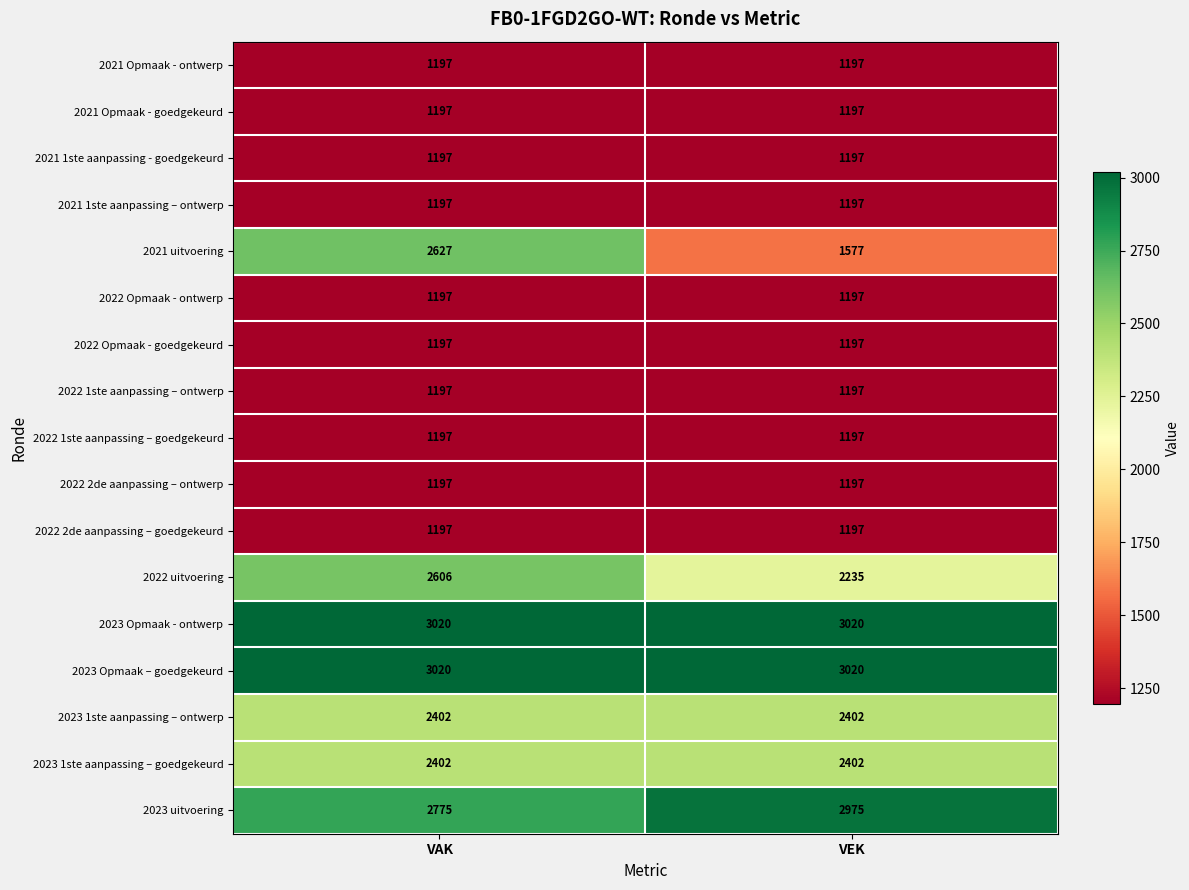

What is the highest value of the 2021 Opmaak - goedgekeurd series?

1197